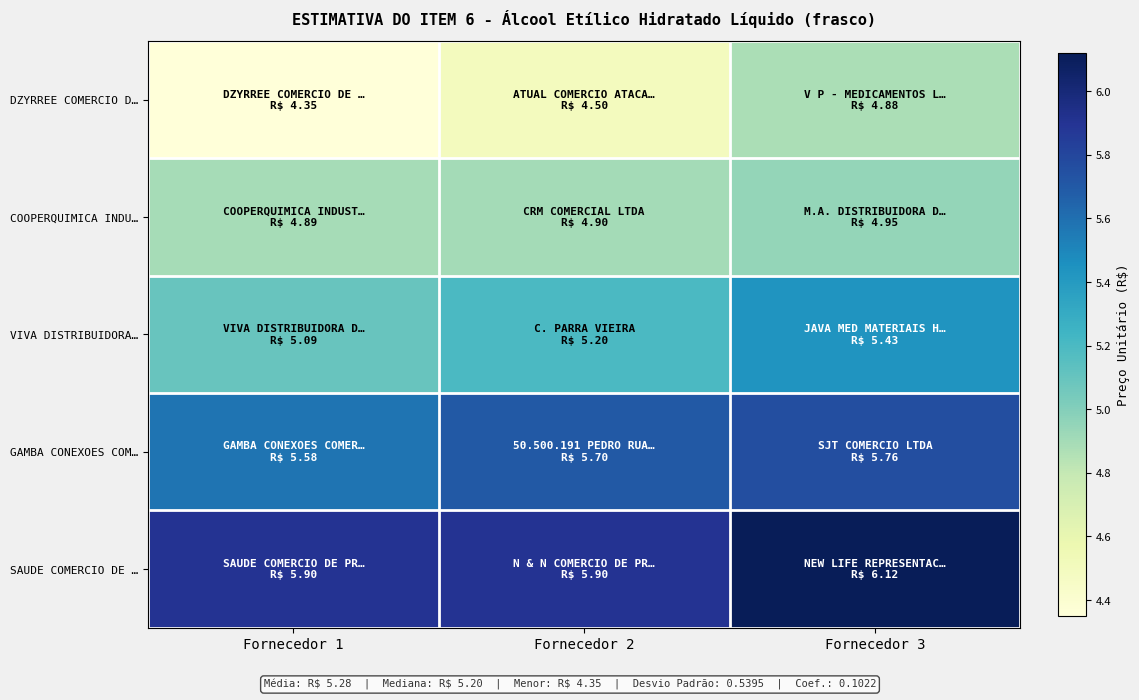

Which series has the widest spread of values?

DZYRREE COMERCIO D…